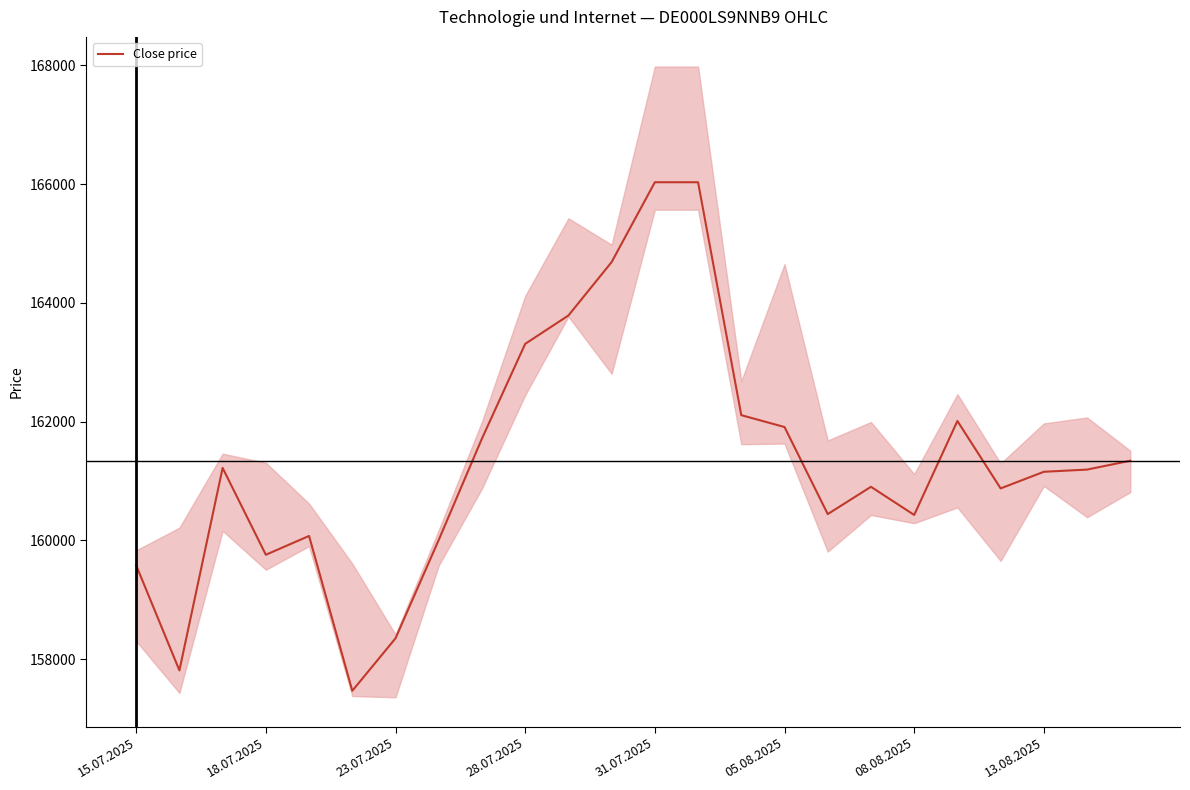

Count the number of values greater than 161192.

11